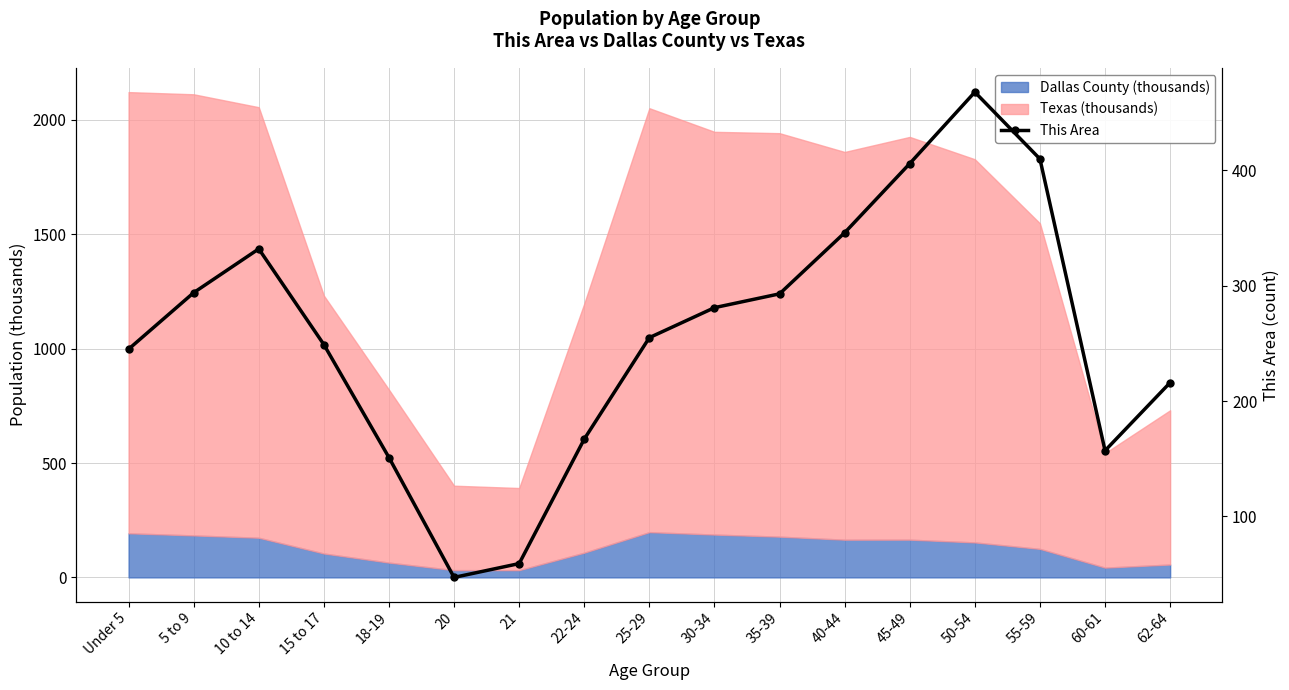

How many data points does each series have?

17